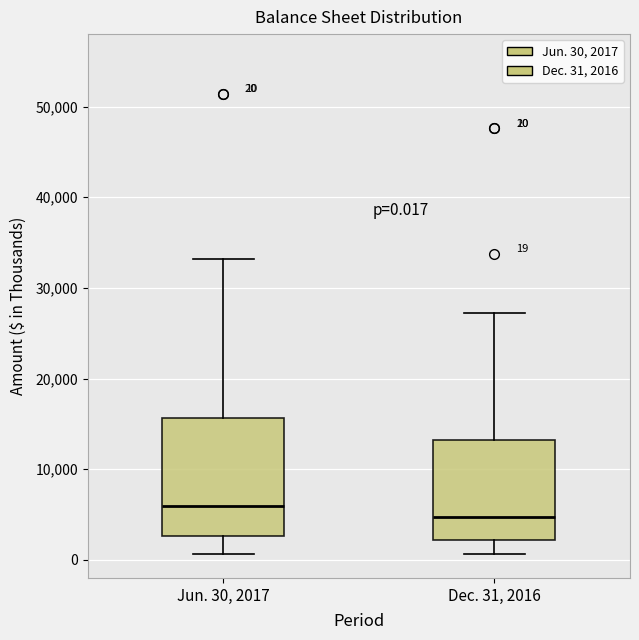

Which box is the tallest, from its lower edge to its upper edge?

Jun. 30, 2017